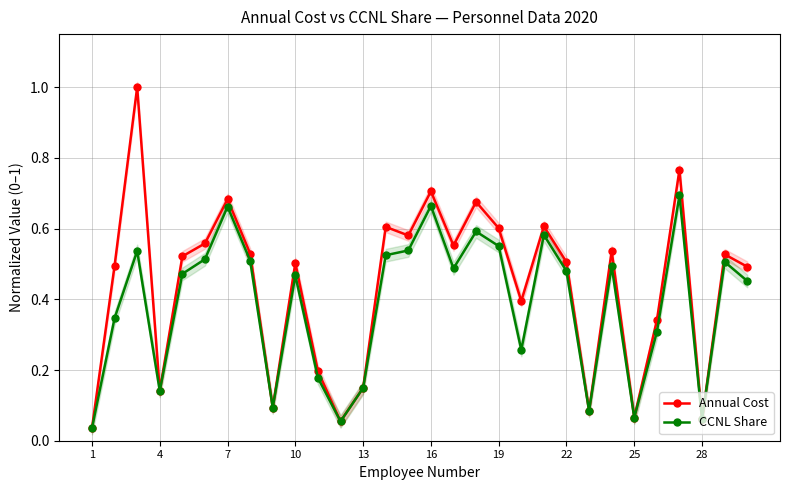

Is it true that Annual Cost equals 1.2 at 7?

False